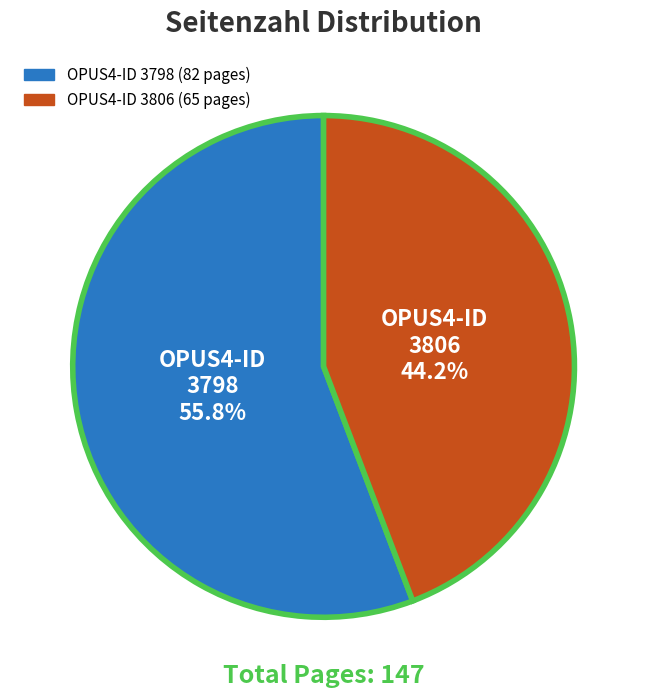

Is there a majority slice in this chart?

Yes